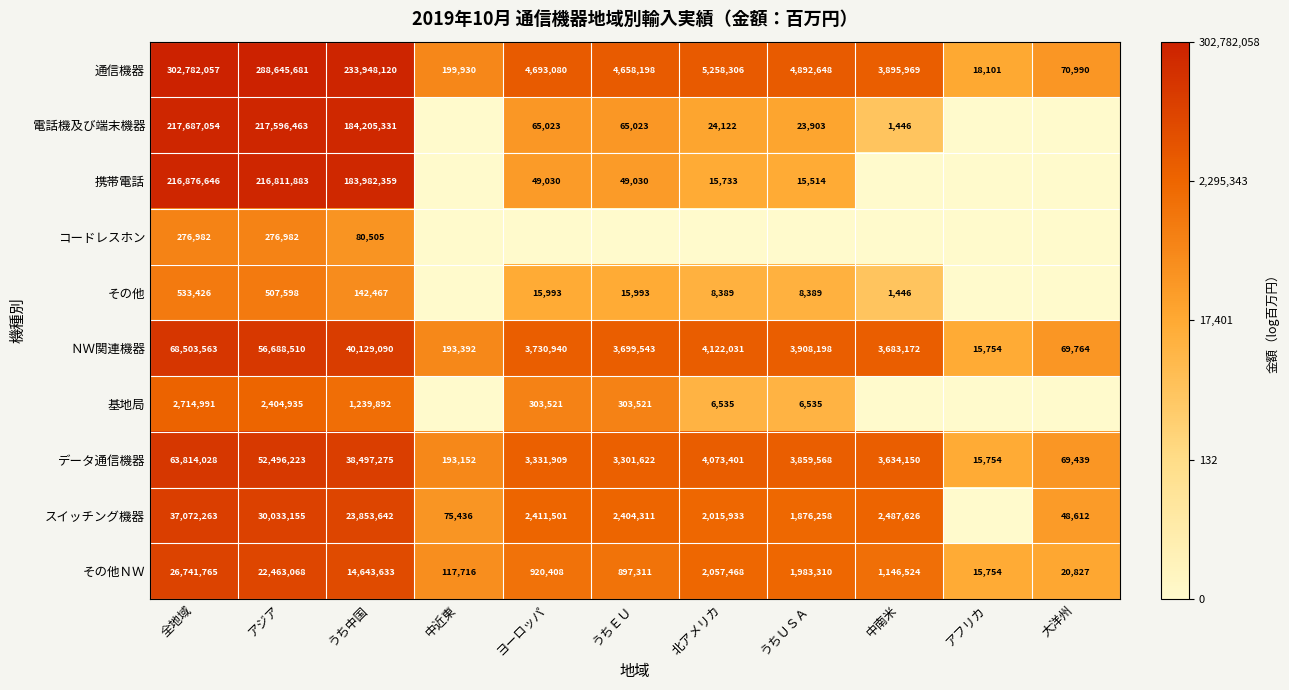

At which category is the sum across all series the highest?

全地域